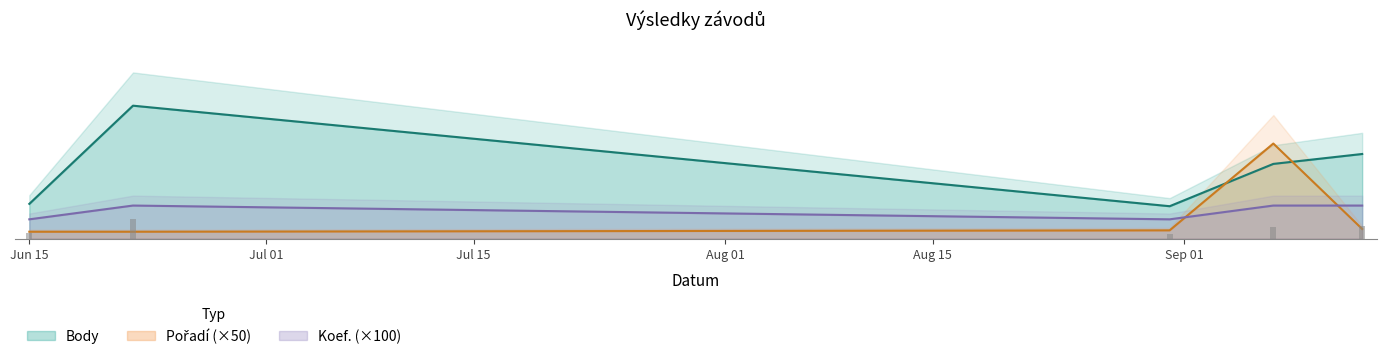

What is the label of the 2nd bar from the left?

2019-06-22